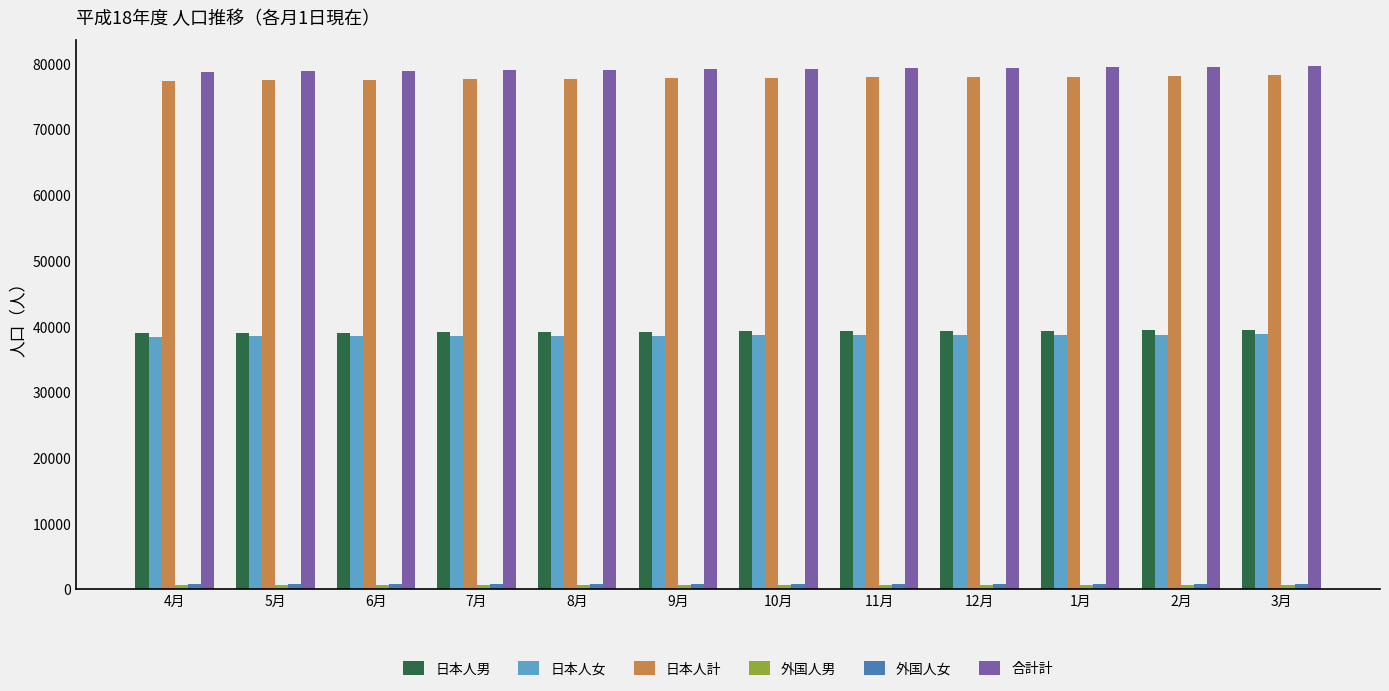

Is the value of 日本人女 at 8月 greater than the value of 日本人計 at 1月?

No